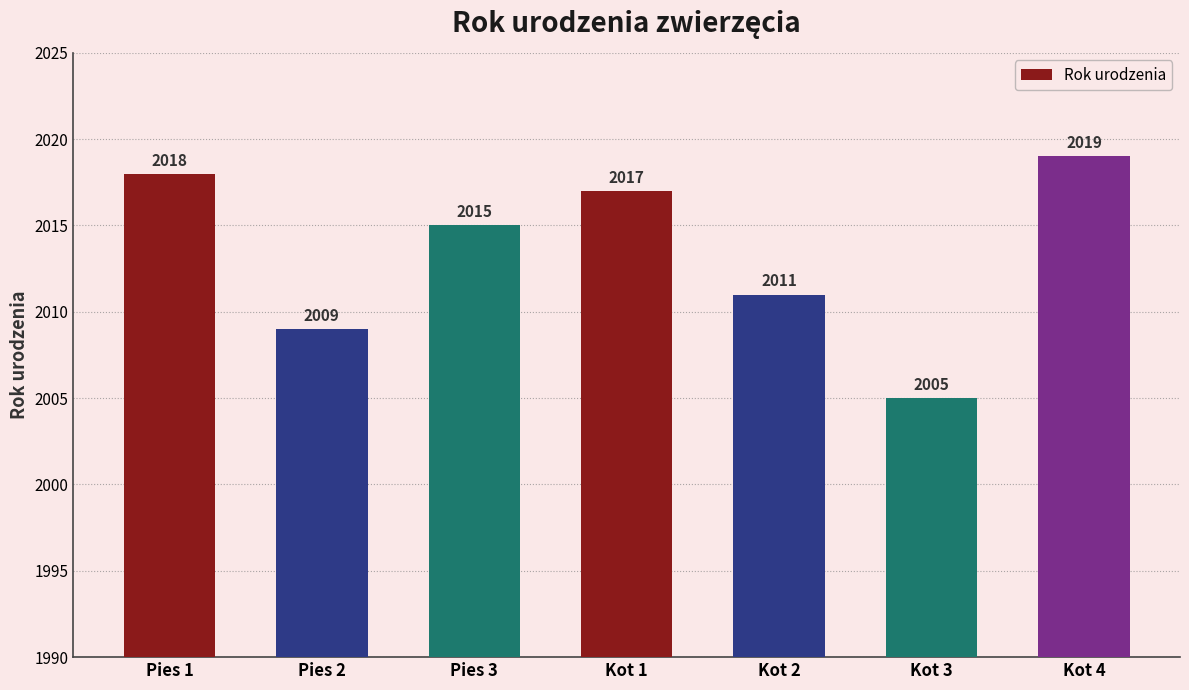

What is the value of the 3rd bar from the left?

2015